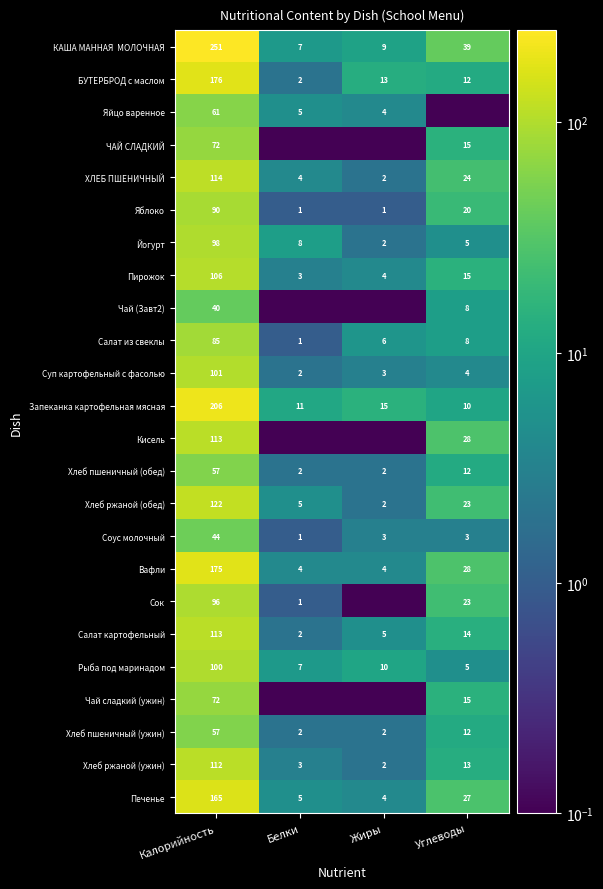

What is the difference between the highest and lowest values at Жиры?

14.9